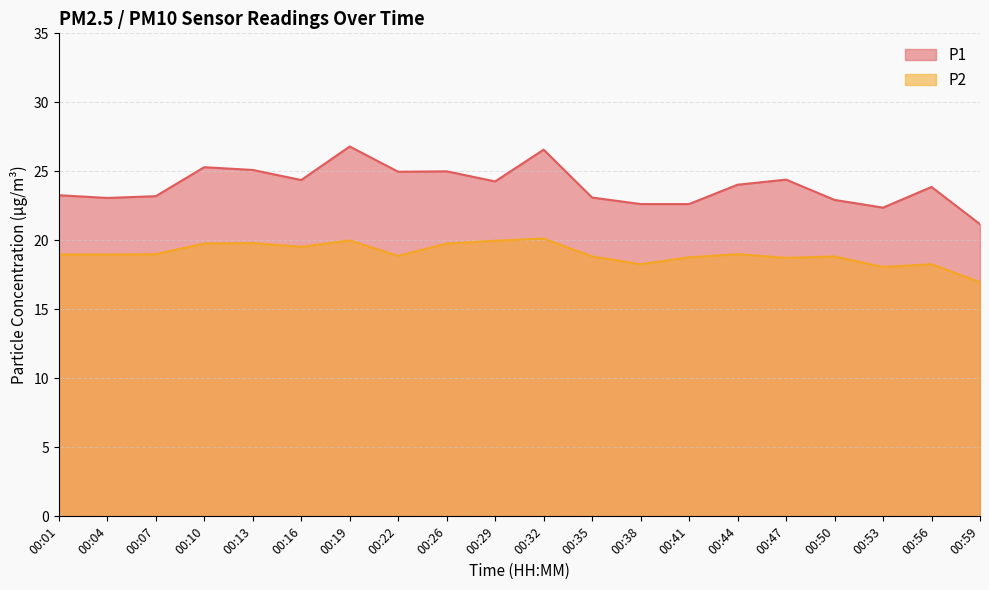

Is it true that P2 equals 18.3 at 00:56?

True